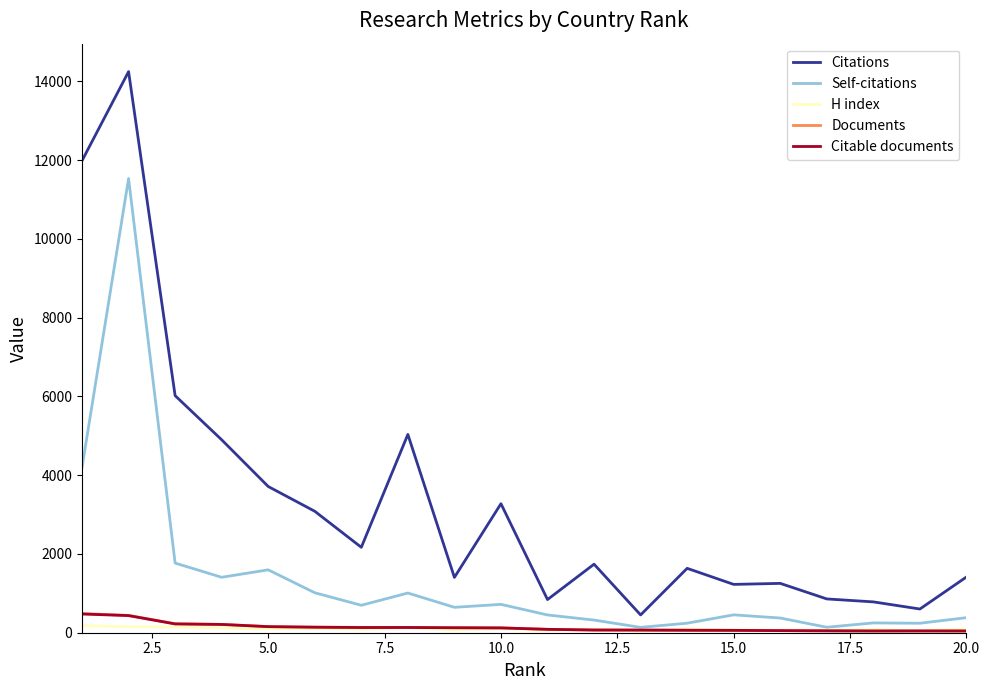

Which series has the largest total across all categories?

Citations